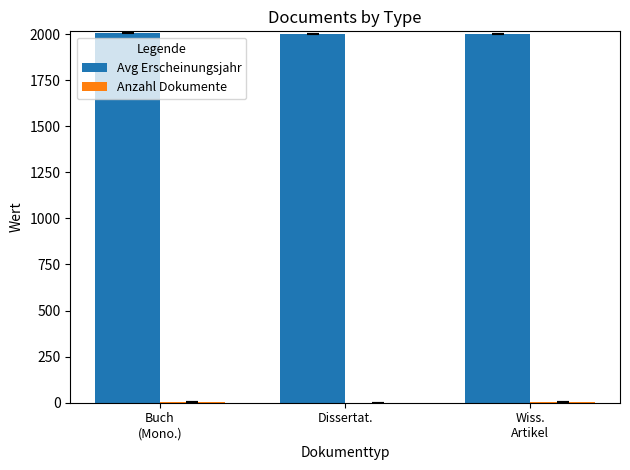

Count the Avg Erscheinungsjahr values in the range 1999 to 2008.

3